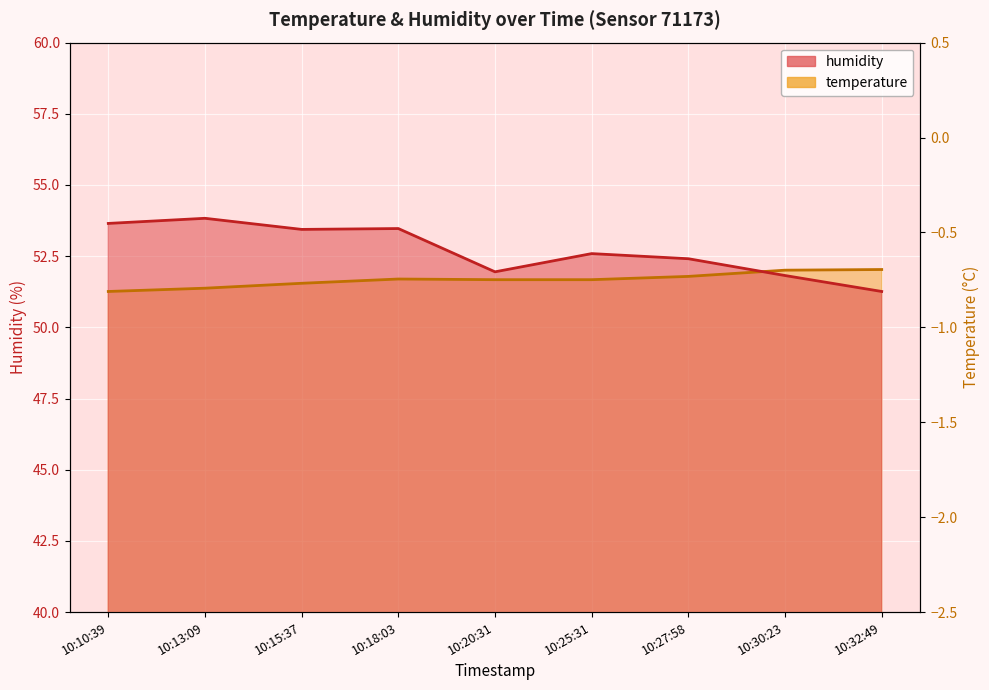

How many interior local peaks does the temperature series have?

1